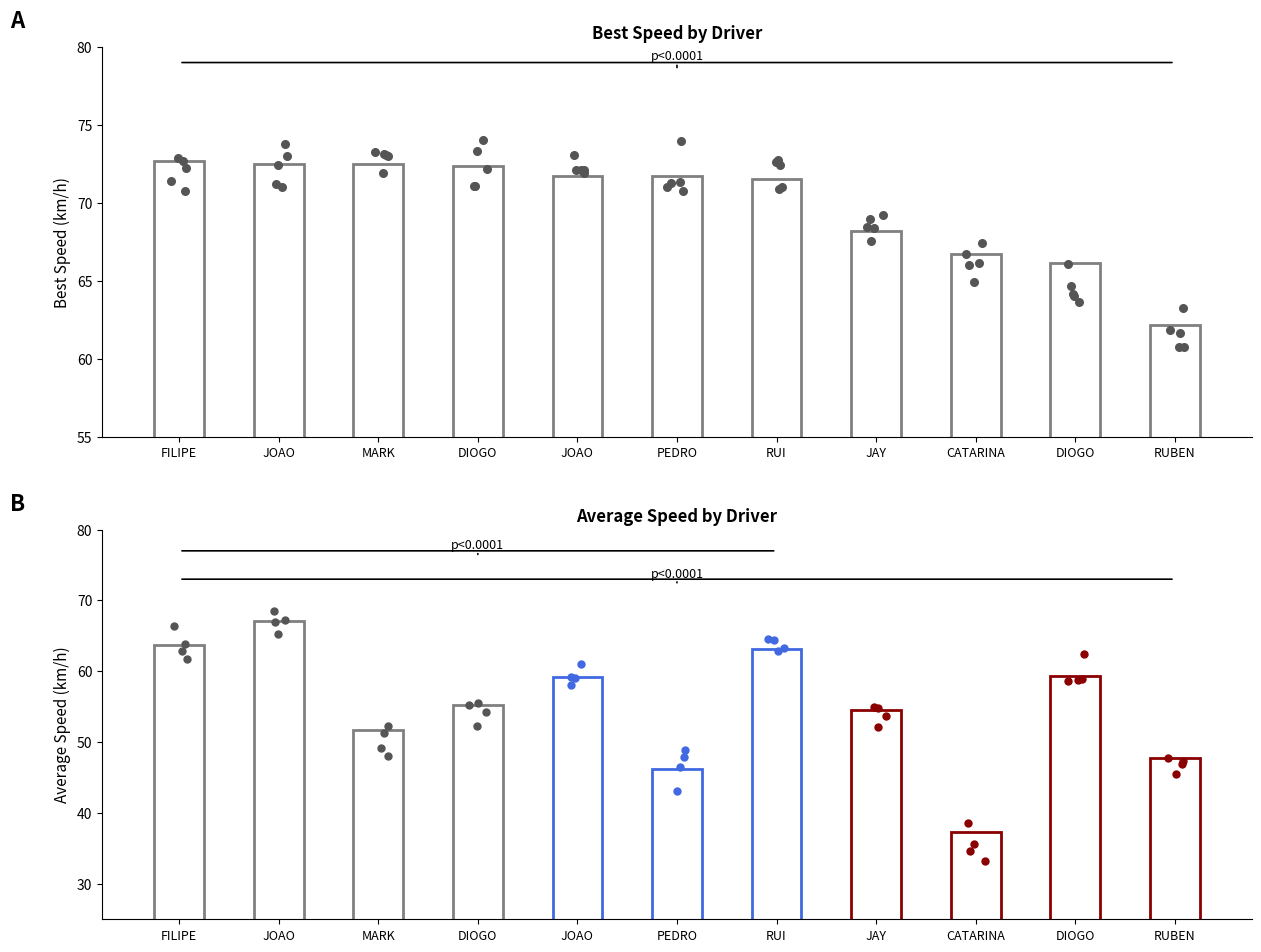

What are all the series names shown in the legend?

Best Speed, Average Speed